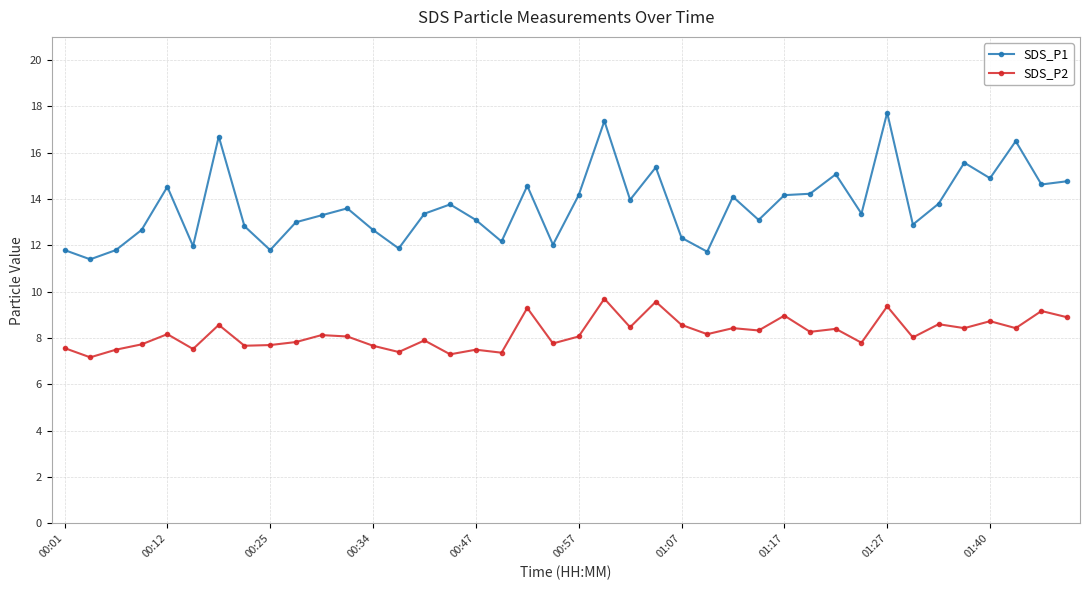

True or false: SDS_P2 and SDS_P1 cross at least once.

False